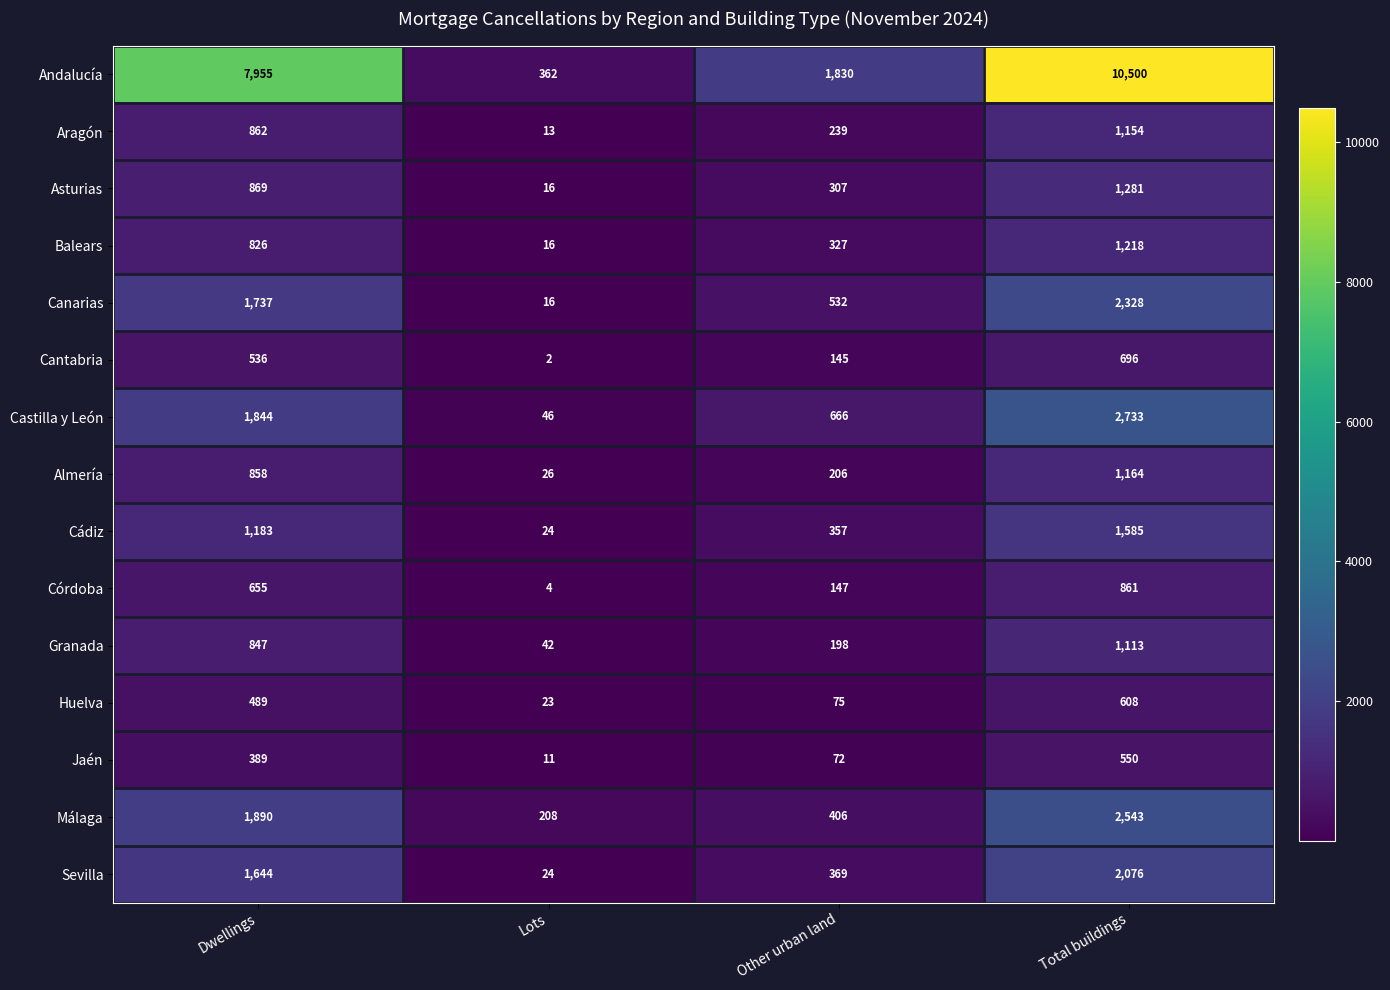

What is the greatest value displayed?

10500